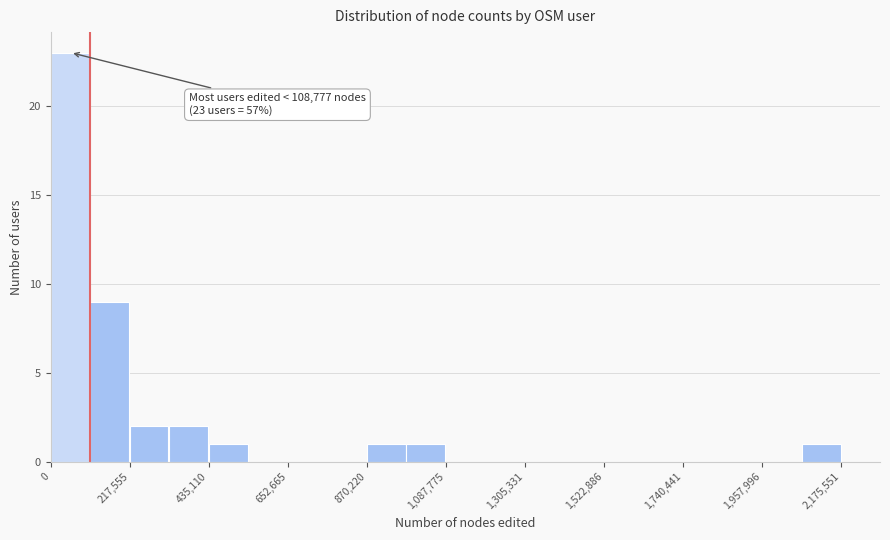

Read against the x-axis, roughly where is the centre of the tallest bar?

50000